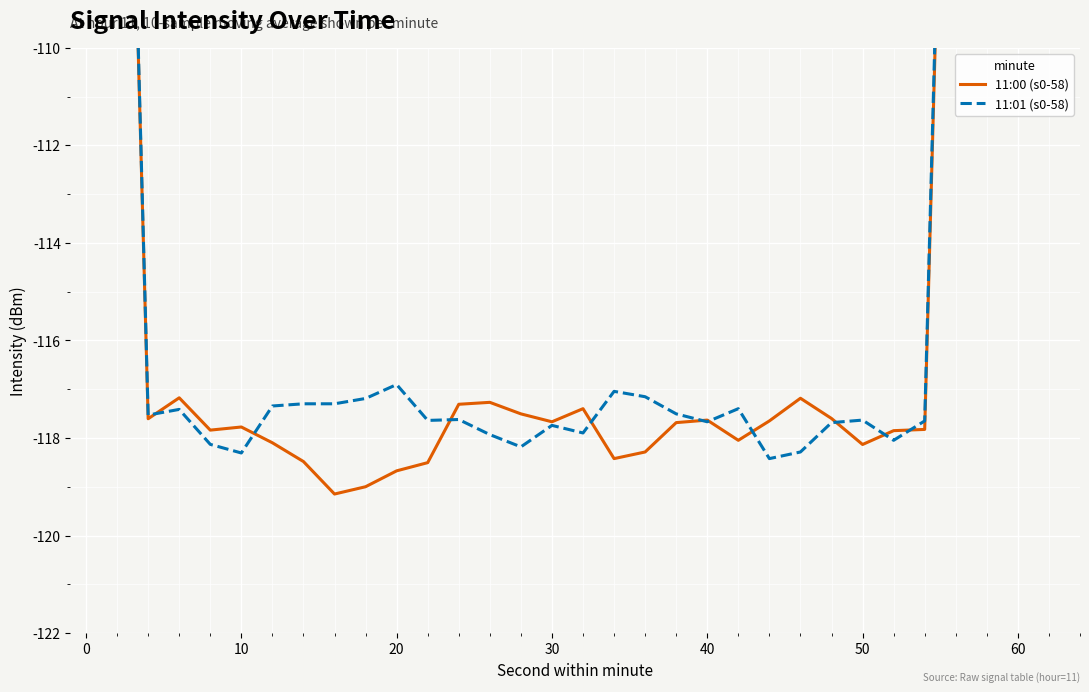

The value of 11:01 (s0-58) at 18 is -27.5. True or false?

False